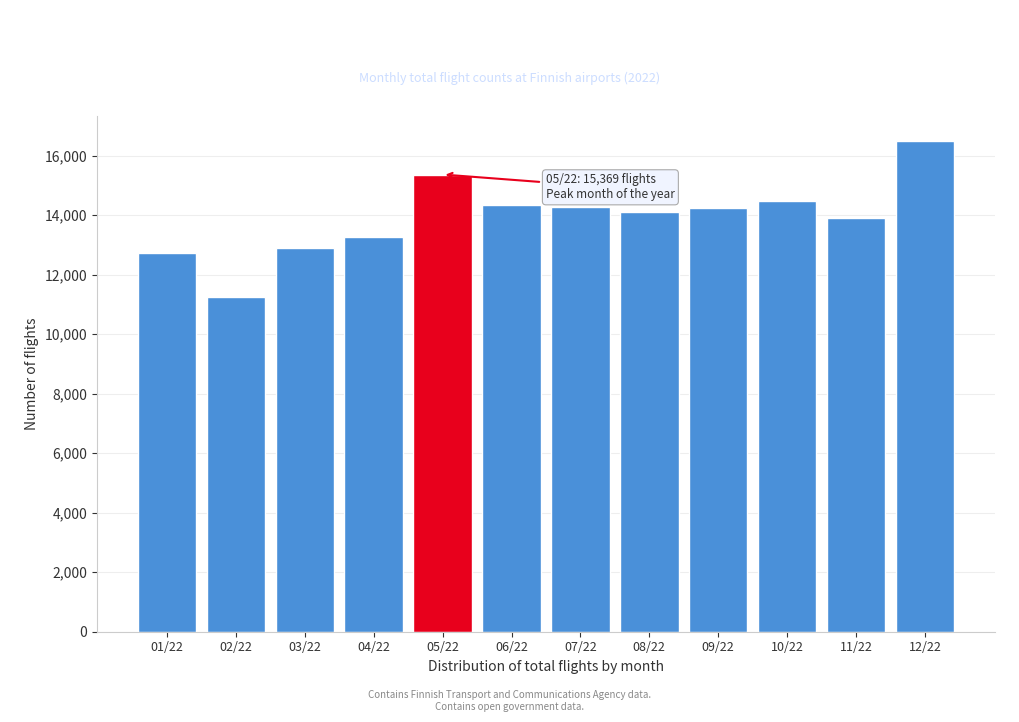

What is the change in value from 05/22 to 10/22?

-899